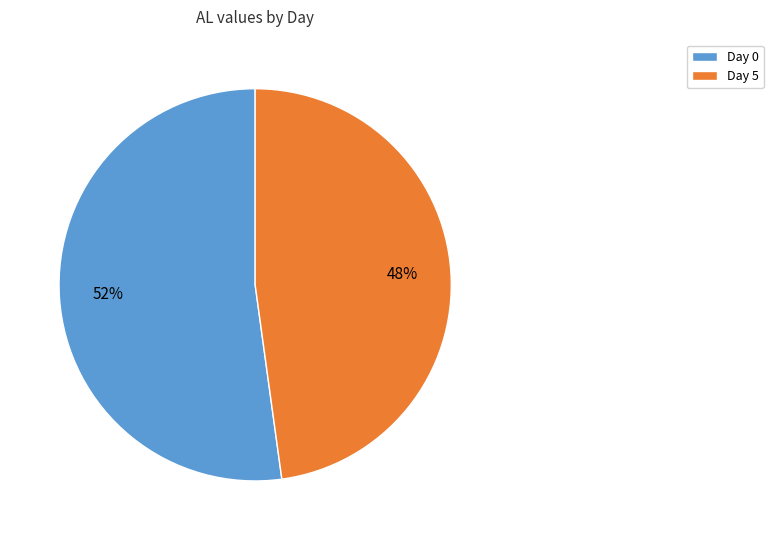

To the nearest percent, what is the difference between the largest and smallest slice percentages?

4%